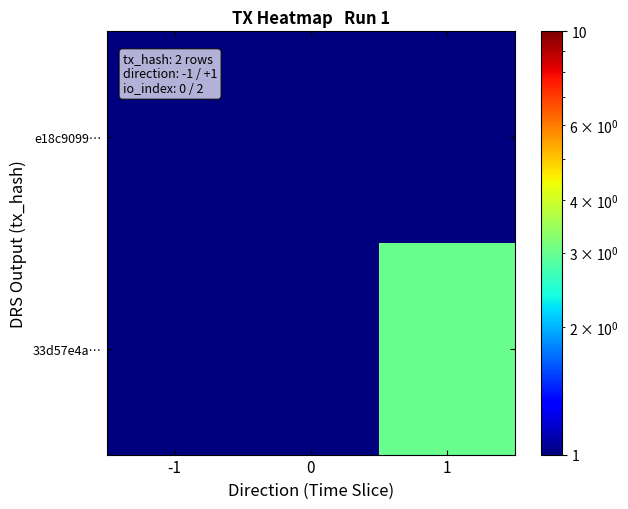

How many data points does each series have?

3